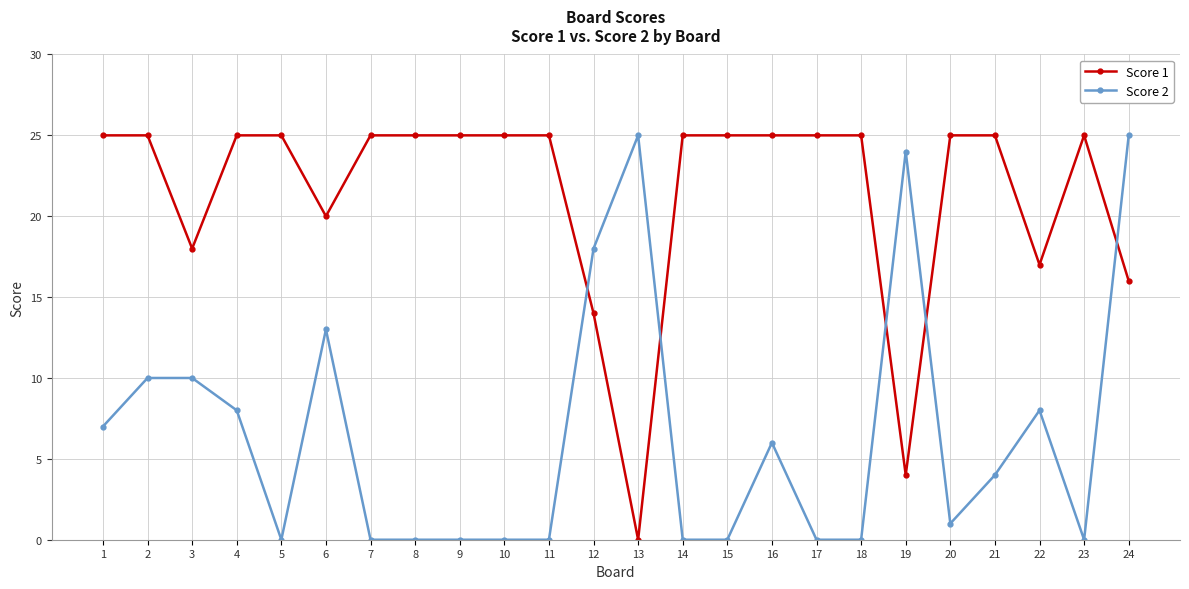

Does the chart display data point markers on the line(s)?

Yes